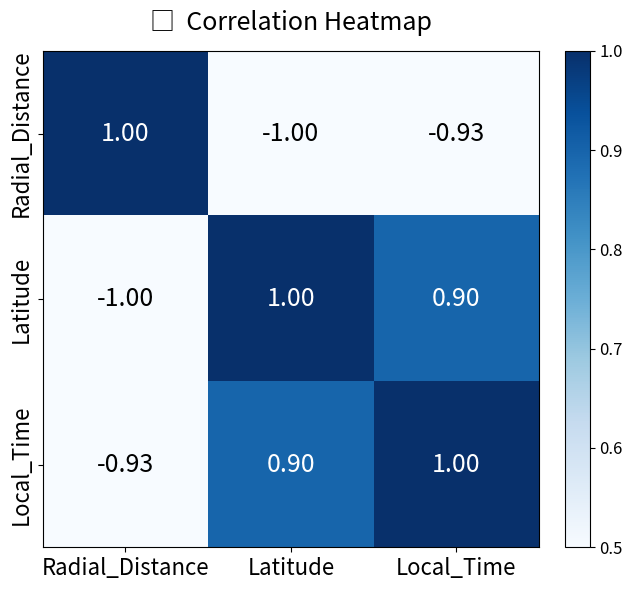

At which label does Radial_Distance first exceed 0?

Radial_Distance